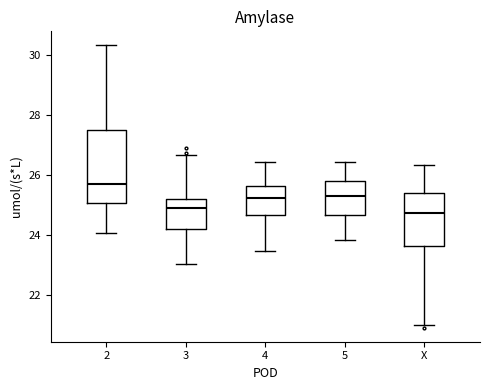

Reading left to right, transcribe this box plot: for each box, give where its median line is, the range the box spans, and where its two whiskers end, as read against the y-axis. The values are not printed on the chart, so give them approximately, as read against the axis.

2: median 25.8, box 25.0 to 27.6, whiskers 24.0 to 30.4
3: median 25.0, box 24.2 to 25.2, whiskers 23.0 to 26.6
4: median 25.2, box 24.6 to 25.6, whiskers 23.4 to 26.4
5: median 25.2, box 24.6 to 25.8, whiskers 23.8 to 26.4
X: median 24.8, box 23.6 to 25.4, whiskers 21.0 to 26.4